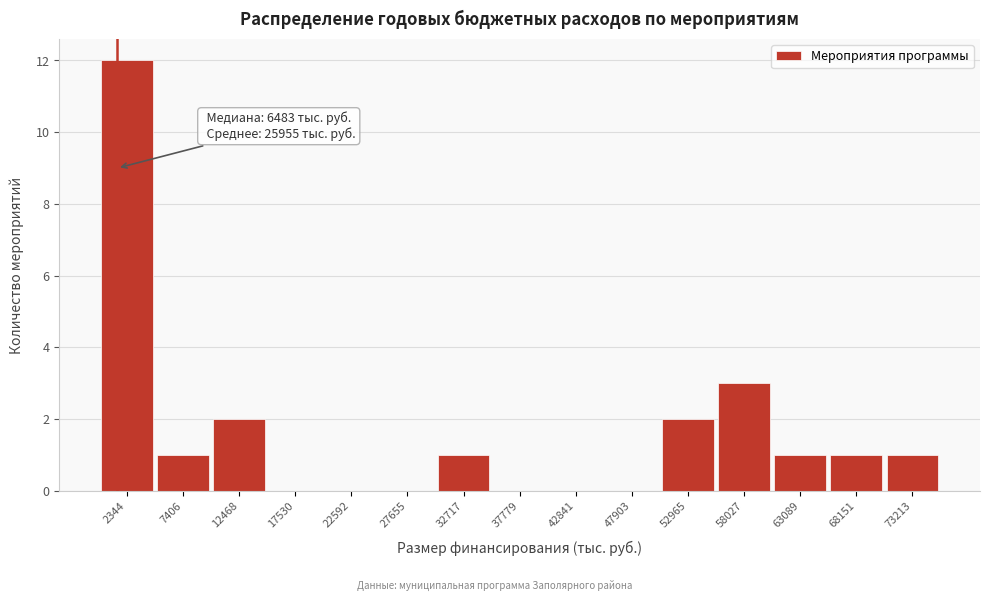

Reading left to right, transcribe all the data shown in this chart.

2344=12	7406=1	12468=2	17530=0	22592=0	27655=0	32717=1	37779=0	42841=0	47903=0	52965=2	58027=3	63089=1	68151=1	73213=1